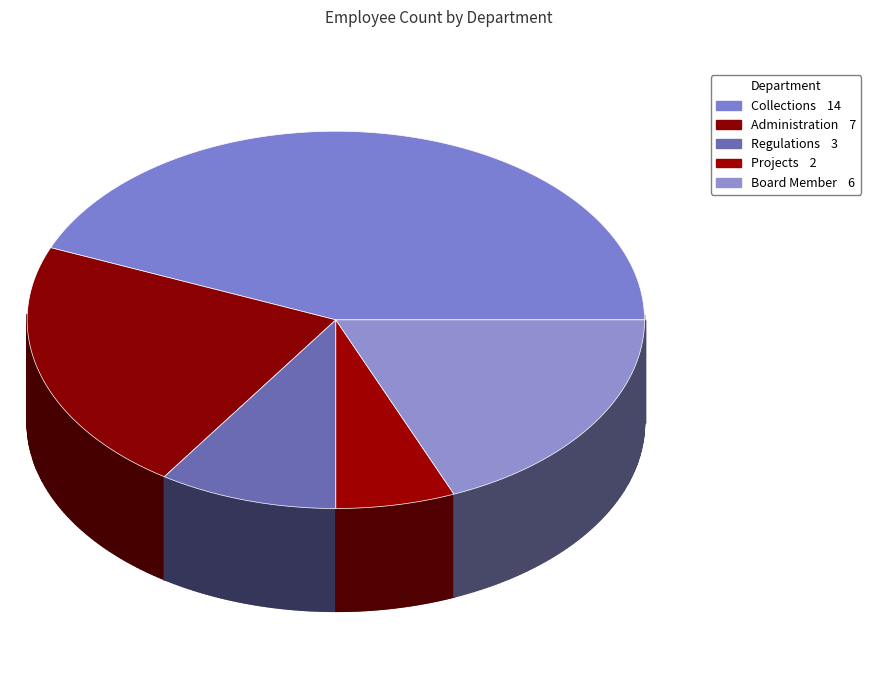

To the nearest percent, what portion does Administration represent?

22%